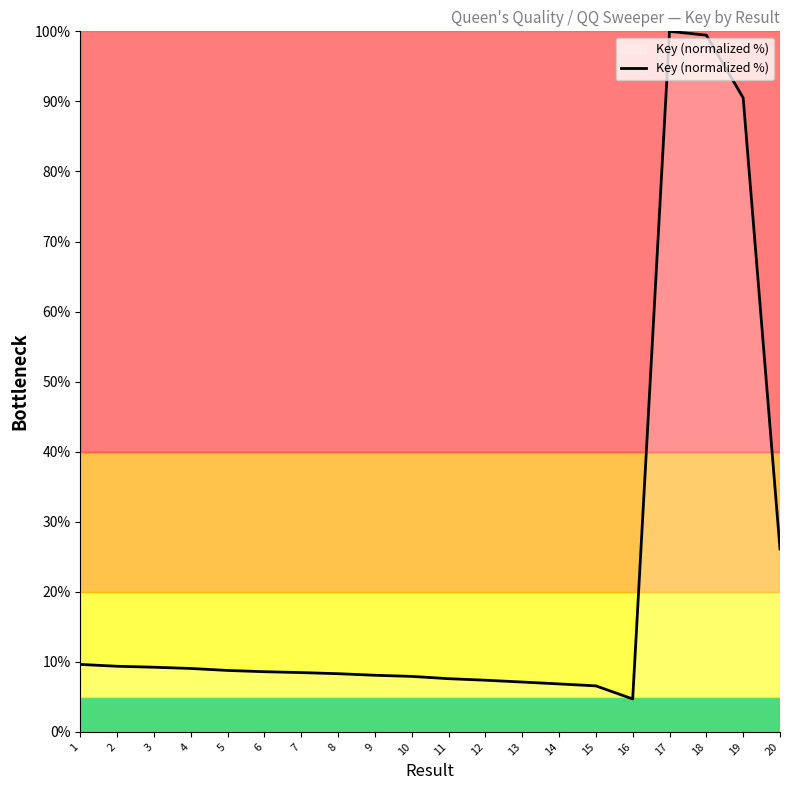

What is the difference between the values at 19 and 13?

83.4